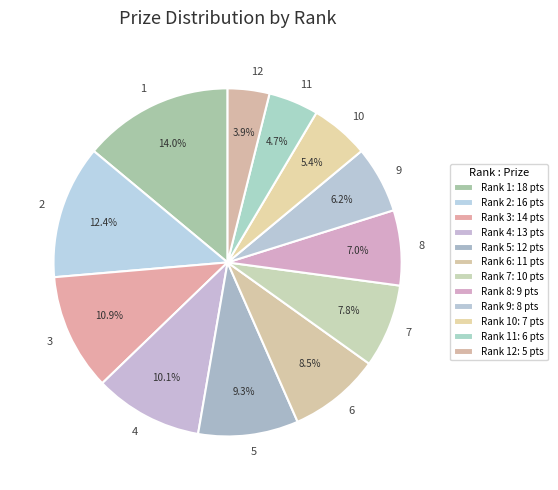

Is it true that 6 is 9% of the pie?

True